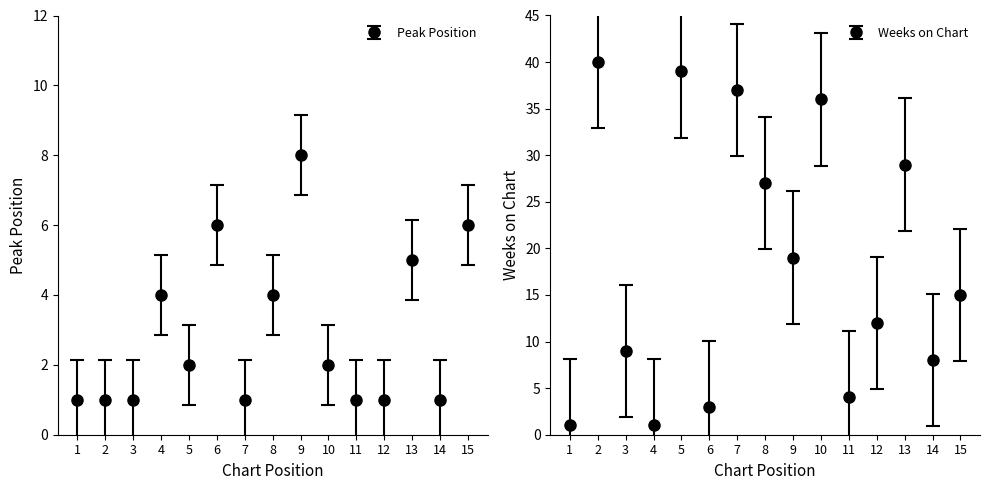

How many data points in Weeks on Chart are less than 15?

7